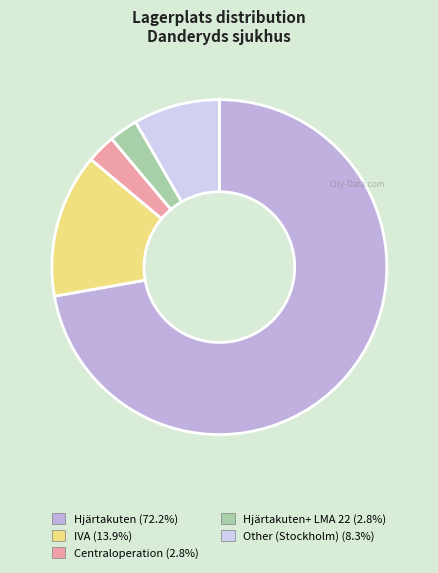

How many slices are in this pie chart?

5